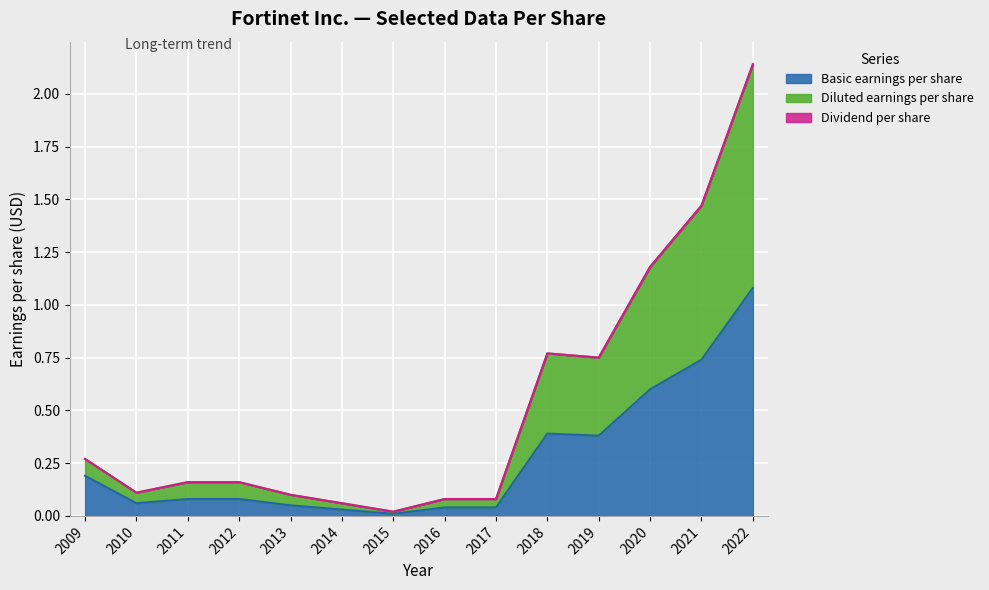

What is the difference between the Basic earnings per share values at 2012 and 2018?

0.3